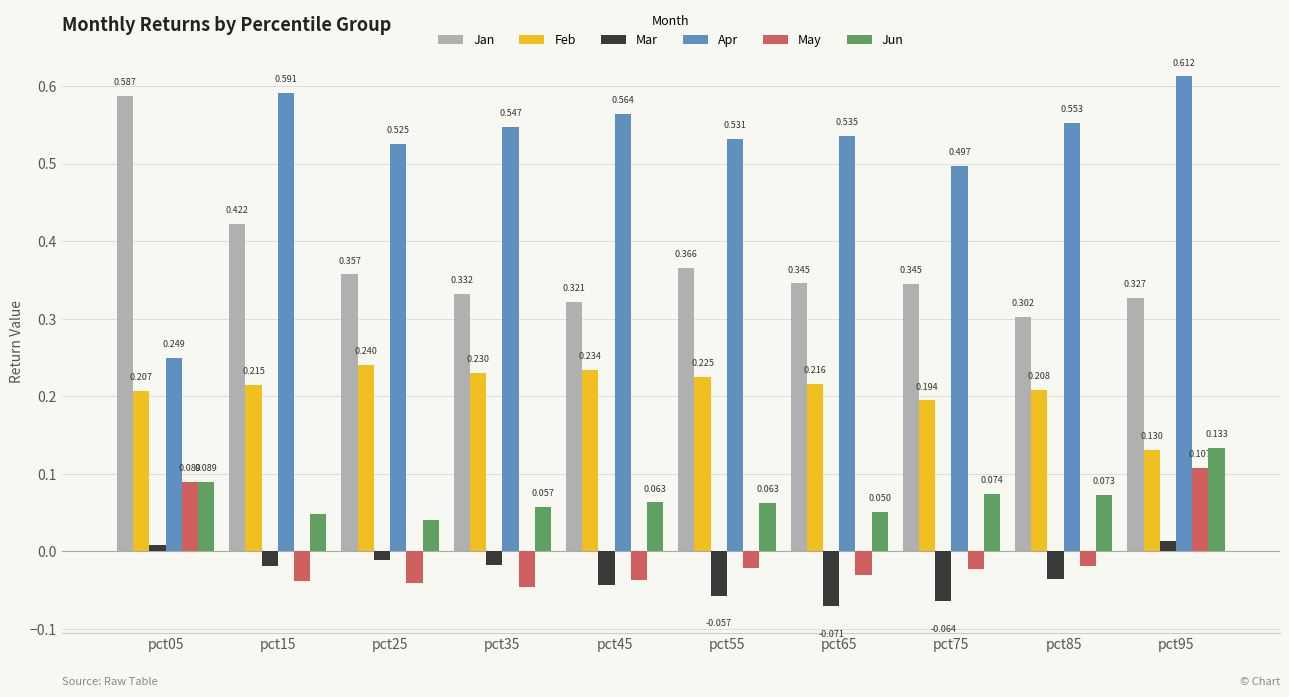

Which category has the lowest value across all series?

pct65